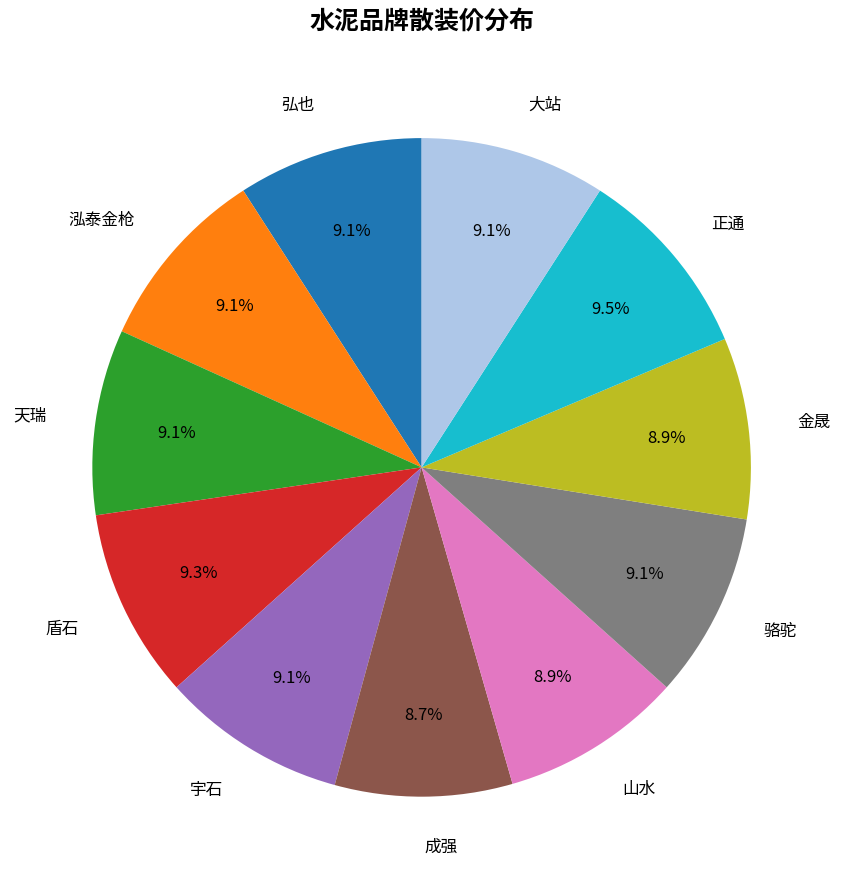

What portion of the pie excludes 成强?

91.3%